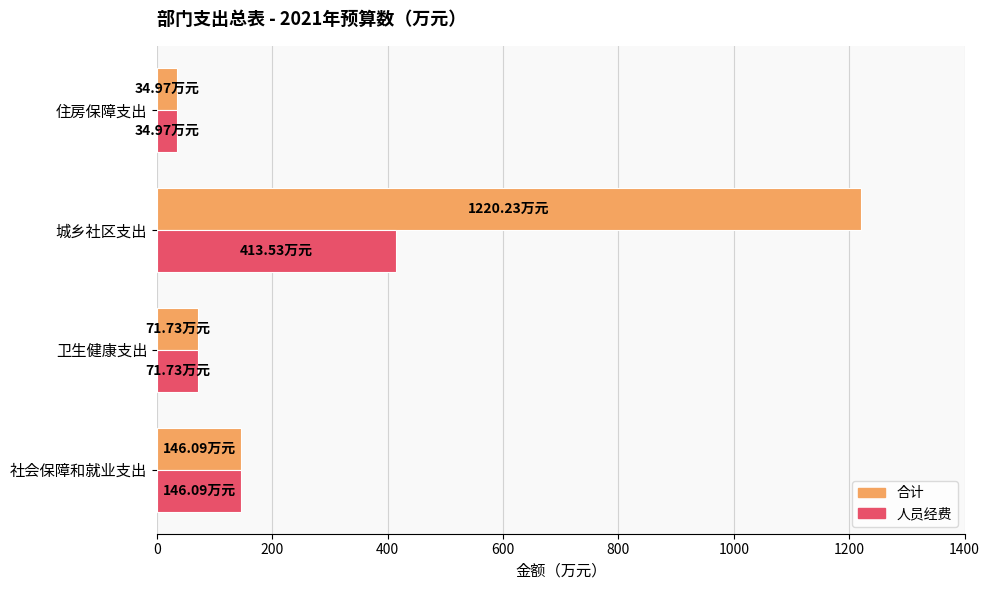

List the labels in order of 合计 value, smallest first.

住房保障支出, 卫生健康支出, 社会保障和就业支出, 城乡社区支出